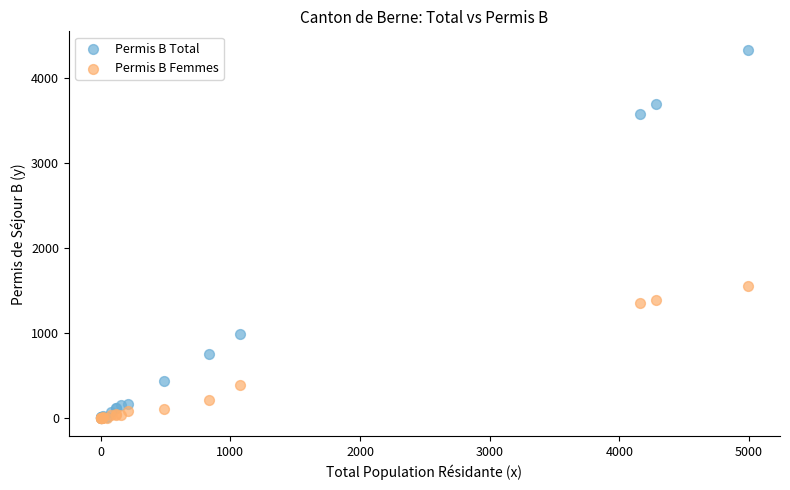

In the Permis B Total series, what Y value is closest to 2166?

985